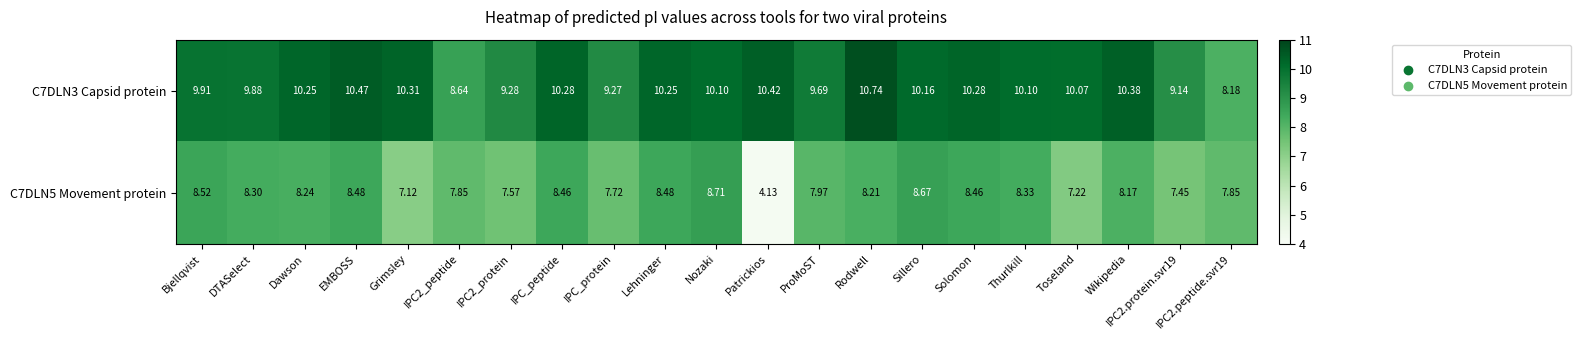

At which label does C7DLN5 Movement protein reach its peak?

Nozaki